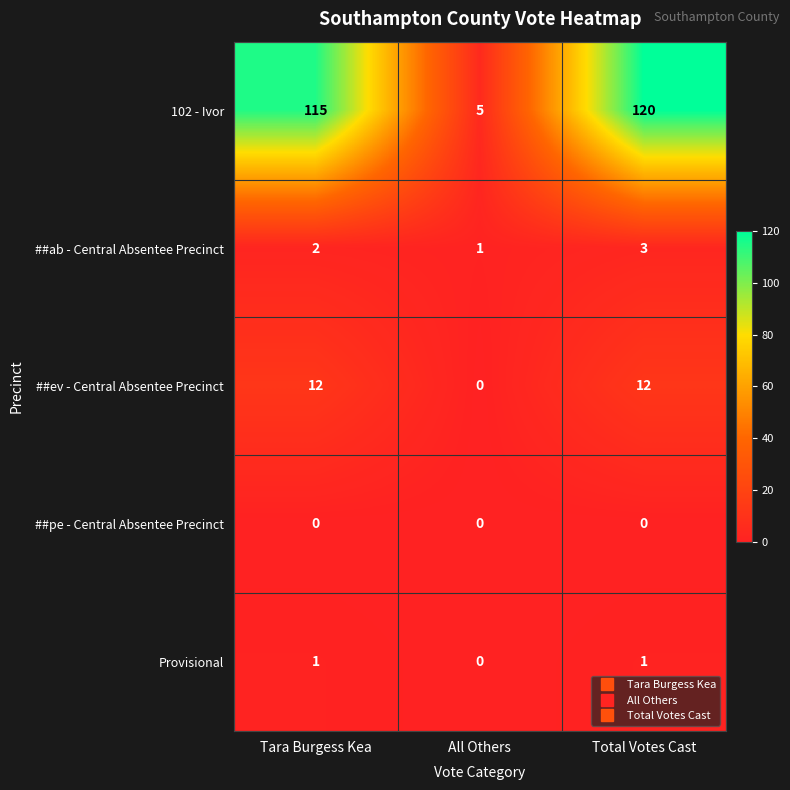

At which label is ##ab - Central Absentee Precinct closest to 2?

Tara Burgess Kea